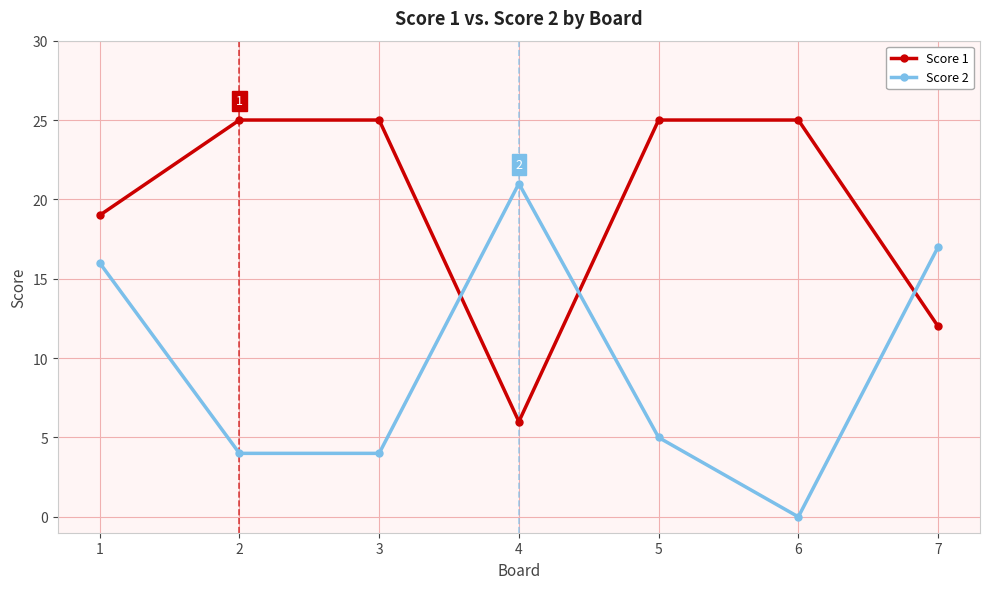

Does the chart have visible grid lines?

Yes